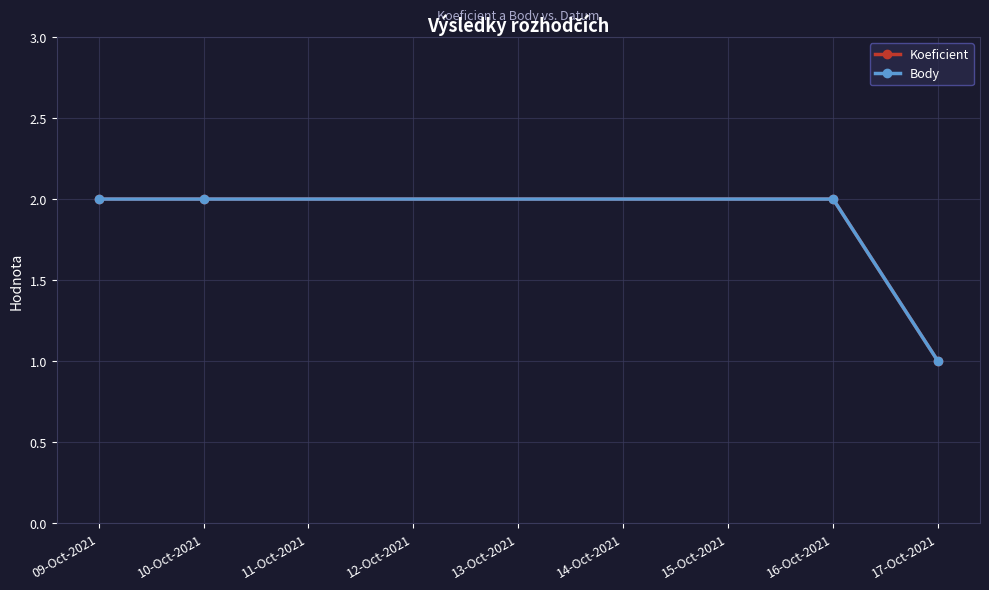

What is the value of the Body point at the 3rd from the left?

2